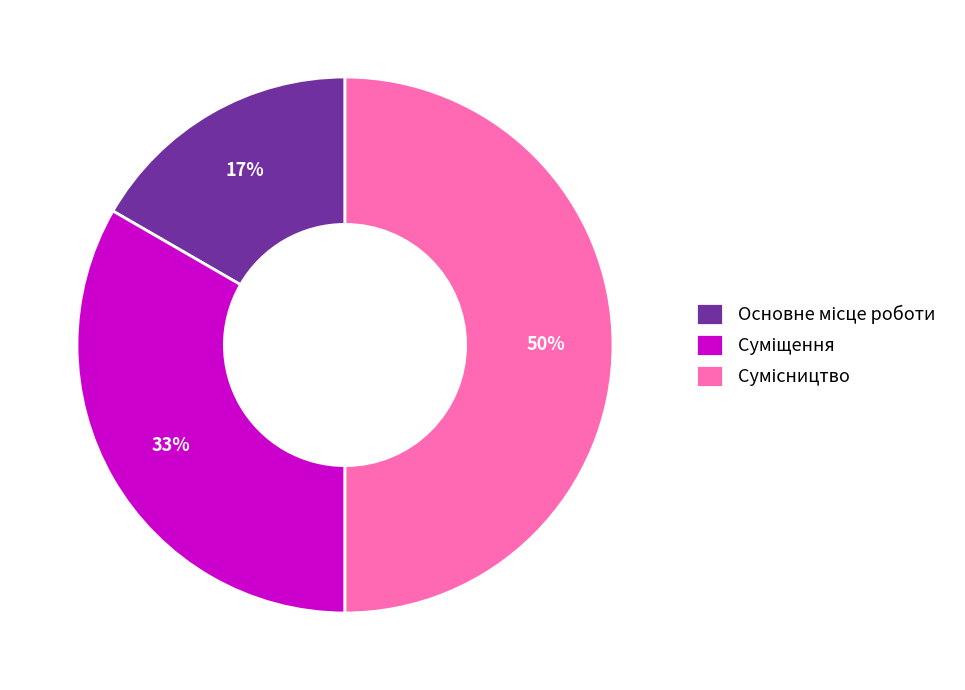

To the nearest percent, what is the difference between the largest and smallest slice percentages?

33%